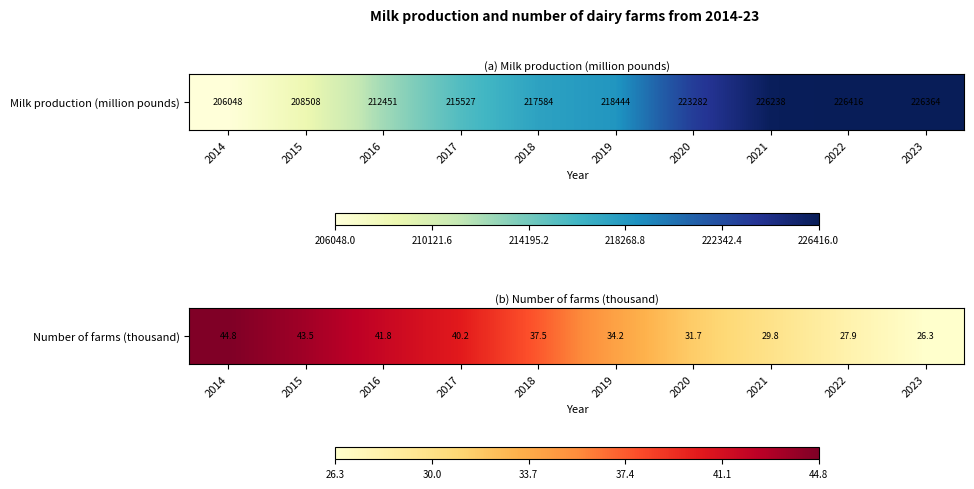

Which has a higher value, 2016 or 2021?

2016